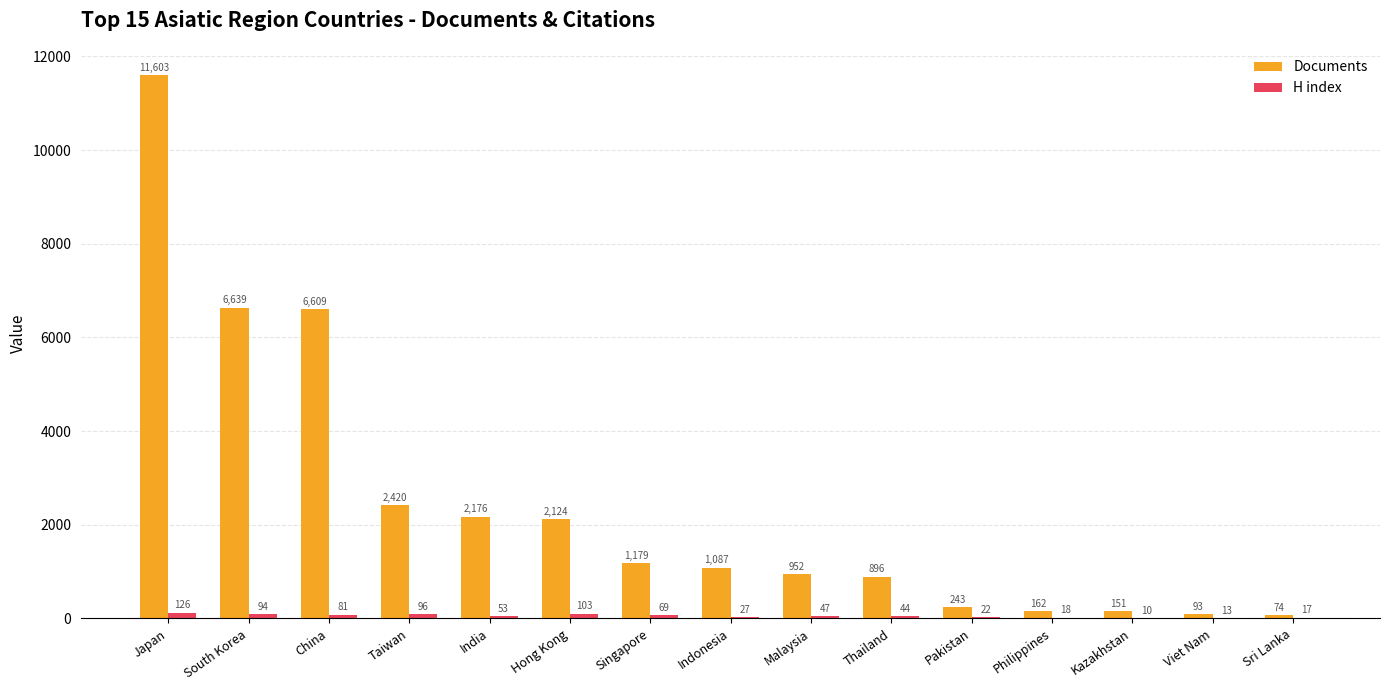

What is the sum of the H index values at Sri Lanka and Pakistan?

39